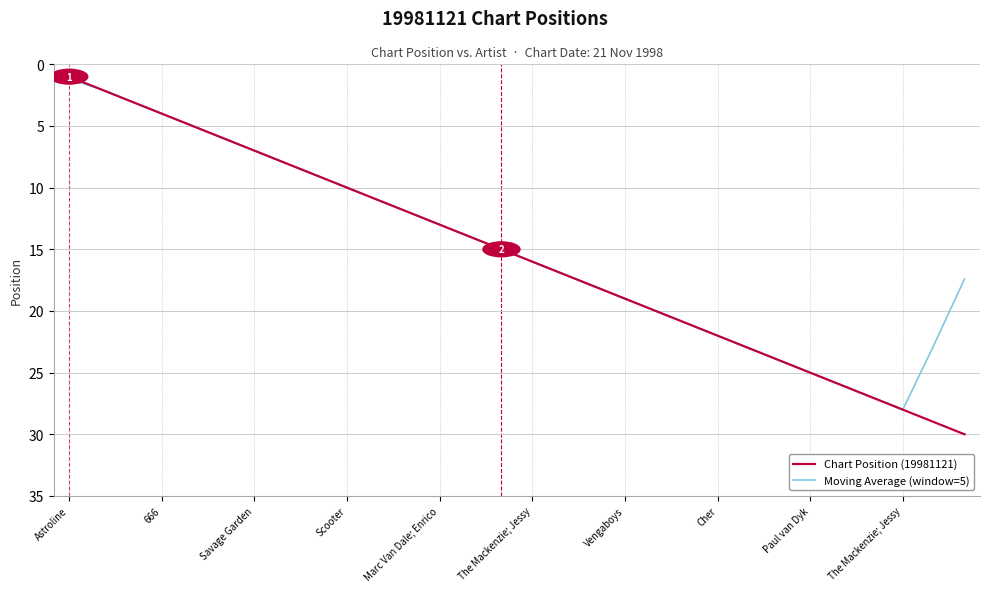

What is the greatest value displayed?

30.0